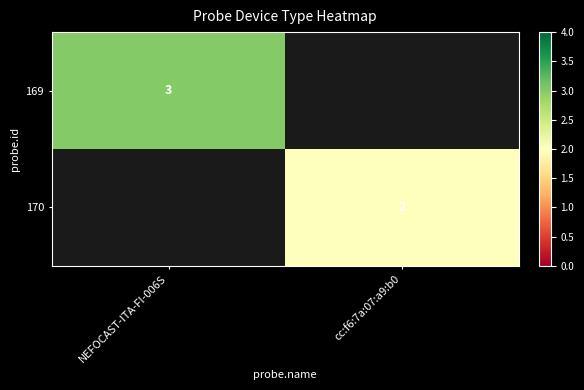

What is the smallest value displayed?

2.0